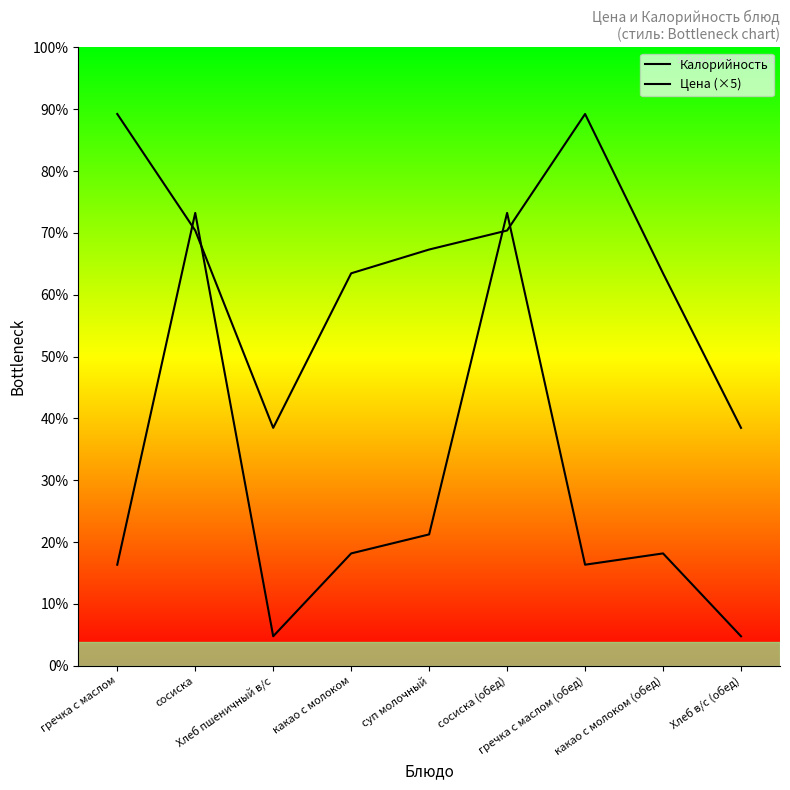

The Цена (×5) series shows 55.2 at суп молочный. True or false?

True